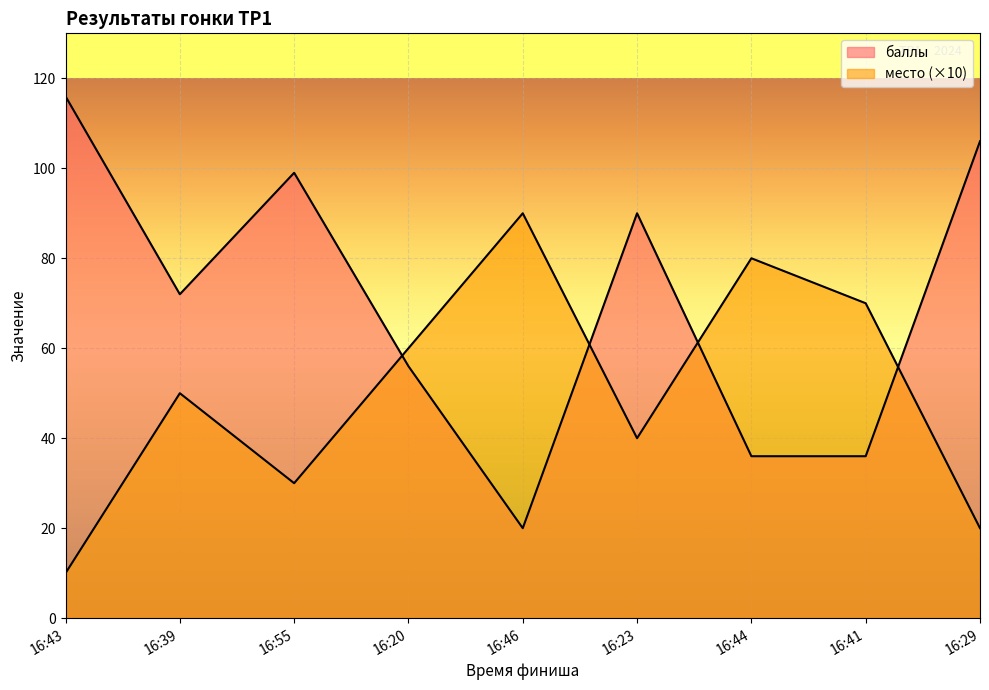

Does the chart display data point markers on the line(s)?

No